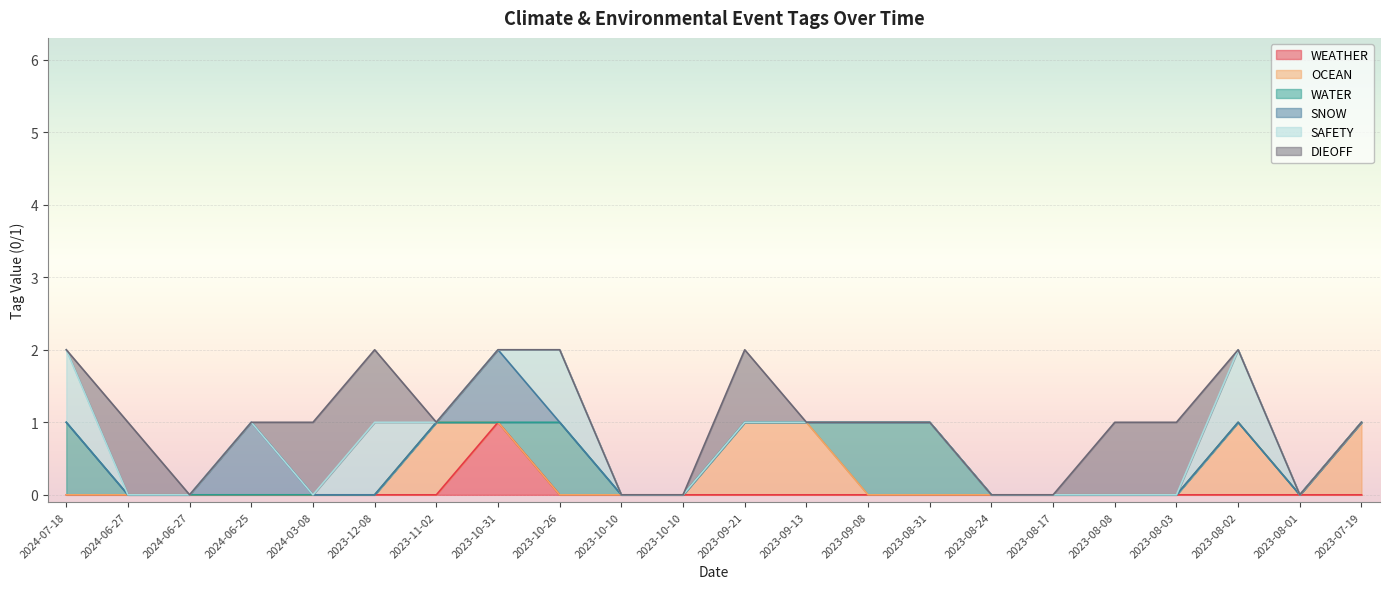

What are all the series names shown in the legend?

WEATHER, OCEAN, WATER, SNOW, SAFETY, DIEOFF